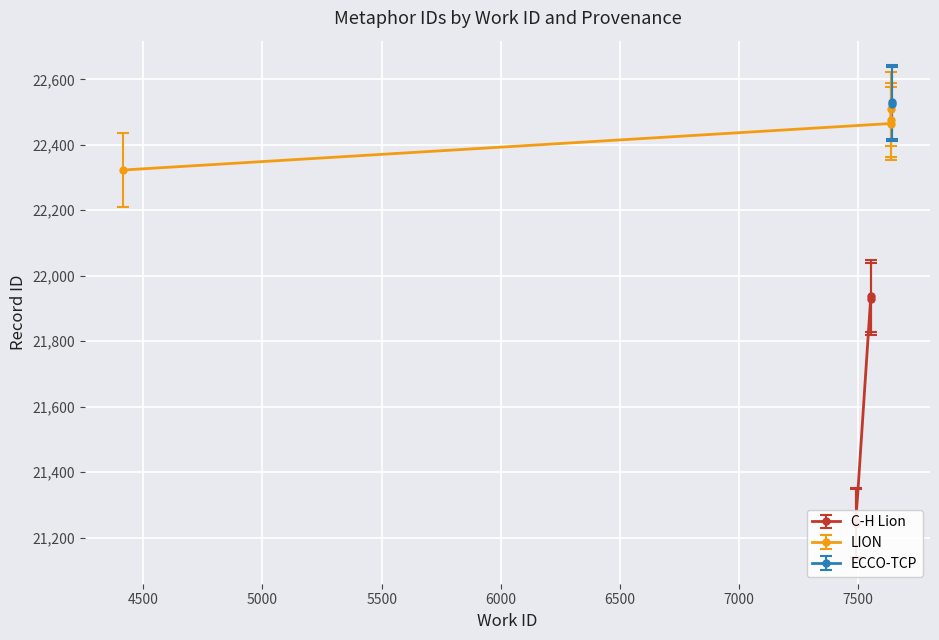

Is it true that LION equals 29475 at 4000?

False